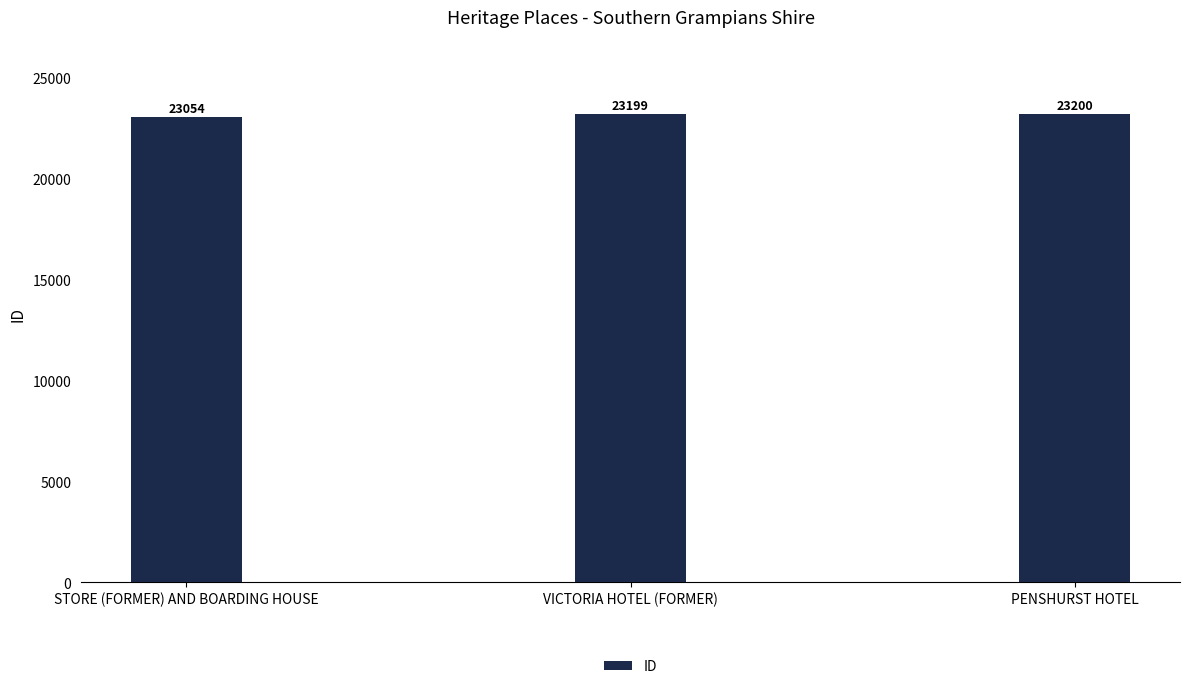

Does the chart contain stacked bars?

No